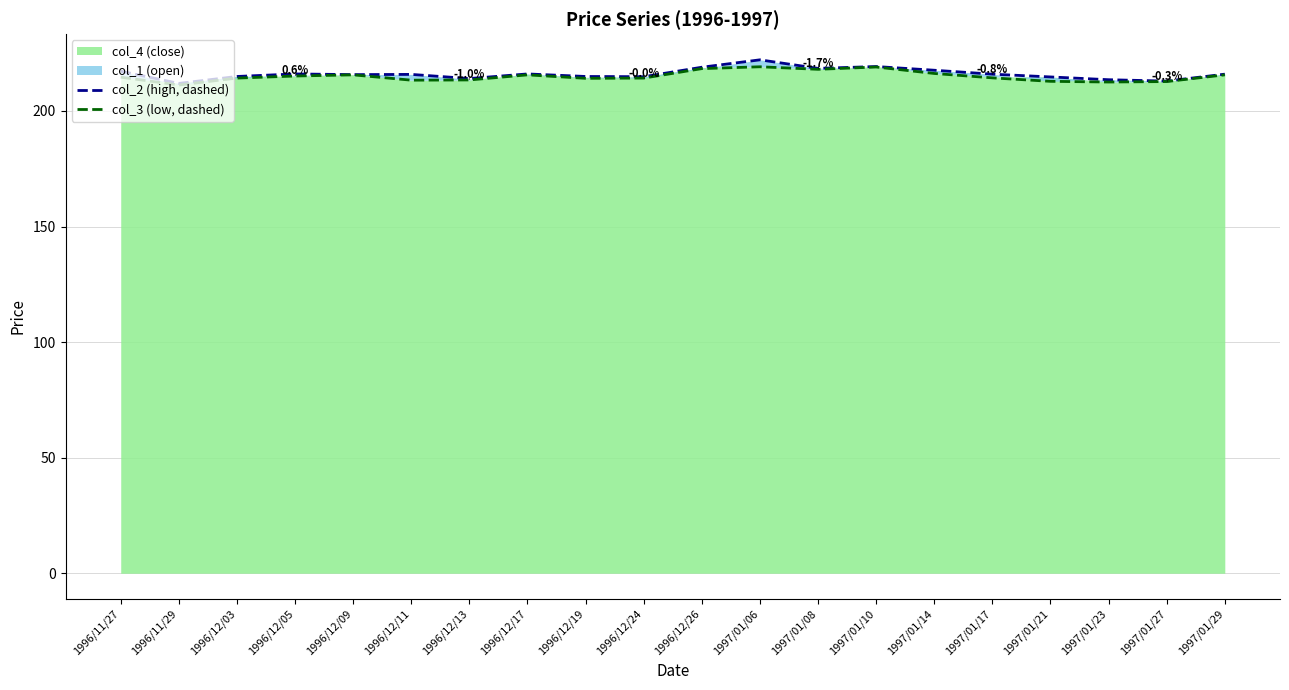

What is the difference between the second highest and second lowest values in the col_2 (high, dashed) series?

6.3